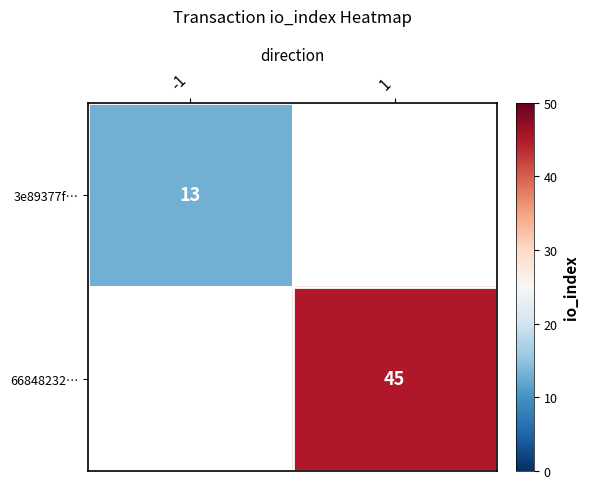

Is it true that 3e89377f… equals 13 at -1?

True